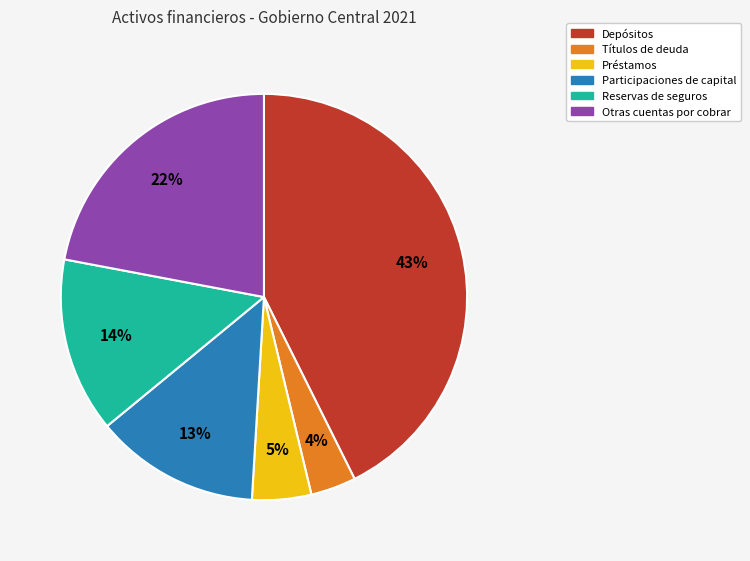

Which slice is the largest?

Depósitos